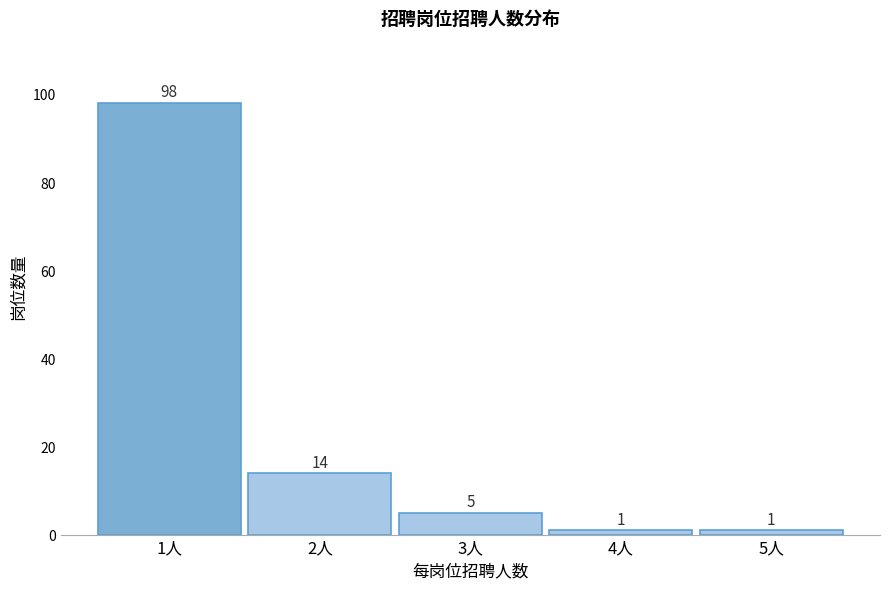

How tall is the bar that spans 2.5 to 3.5 on the x-axis?

5